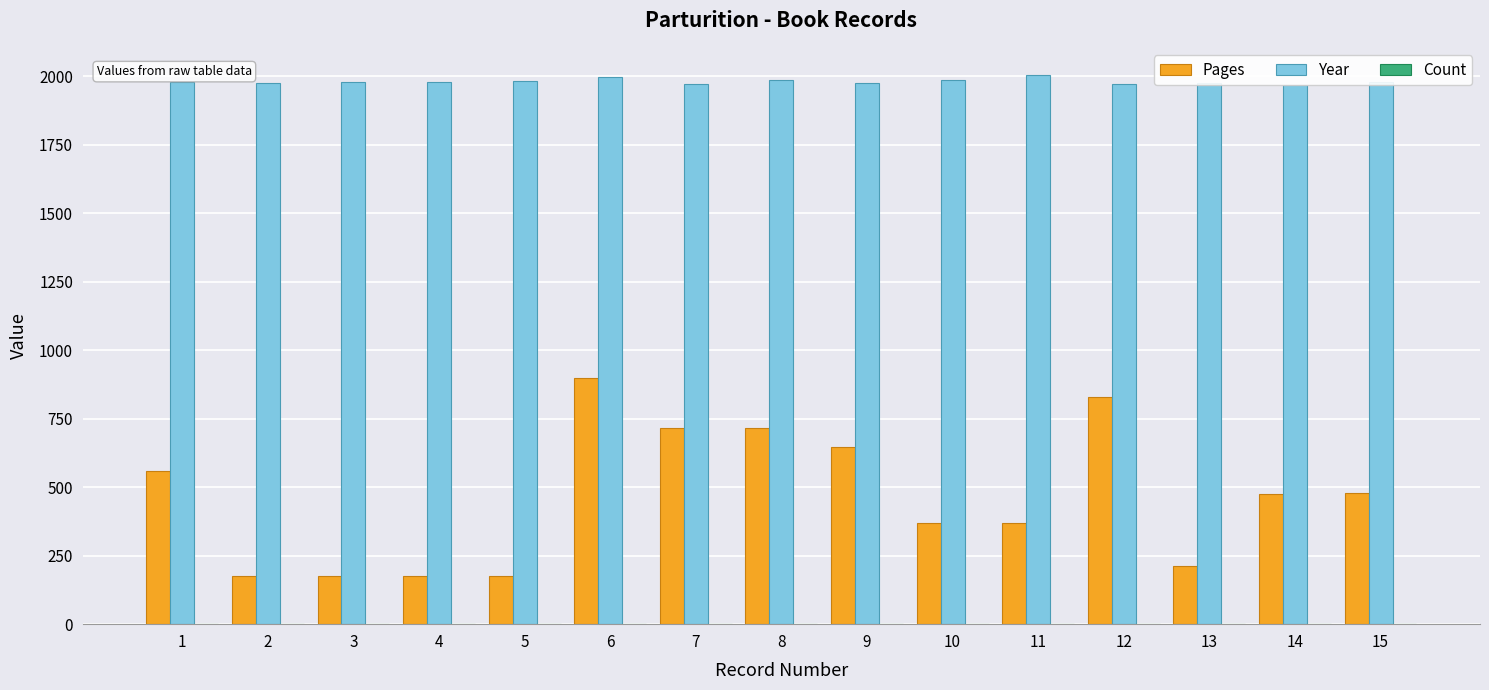

Which series has the largest range (max minus min)?

Pages